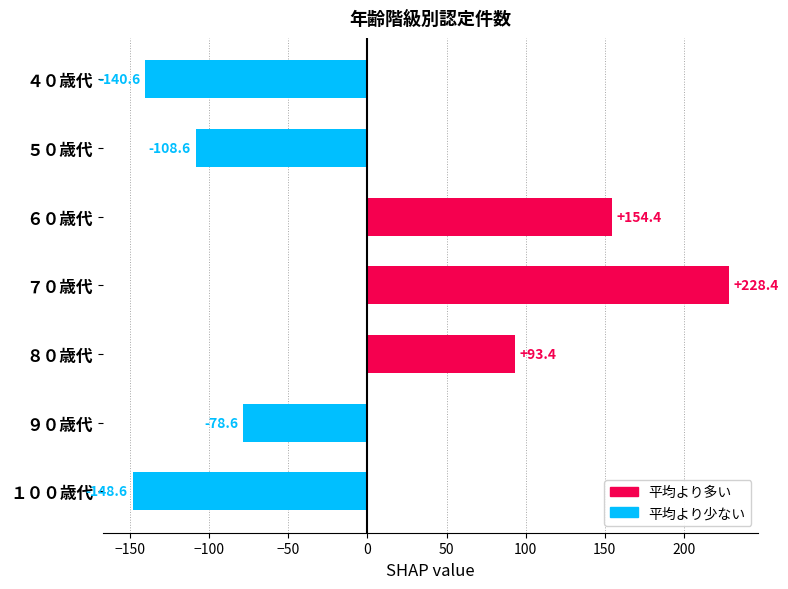

What is the difference between the values at １００歳代 and ７０歳代?

377.0